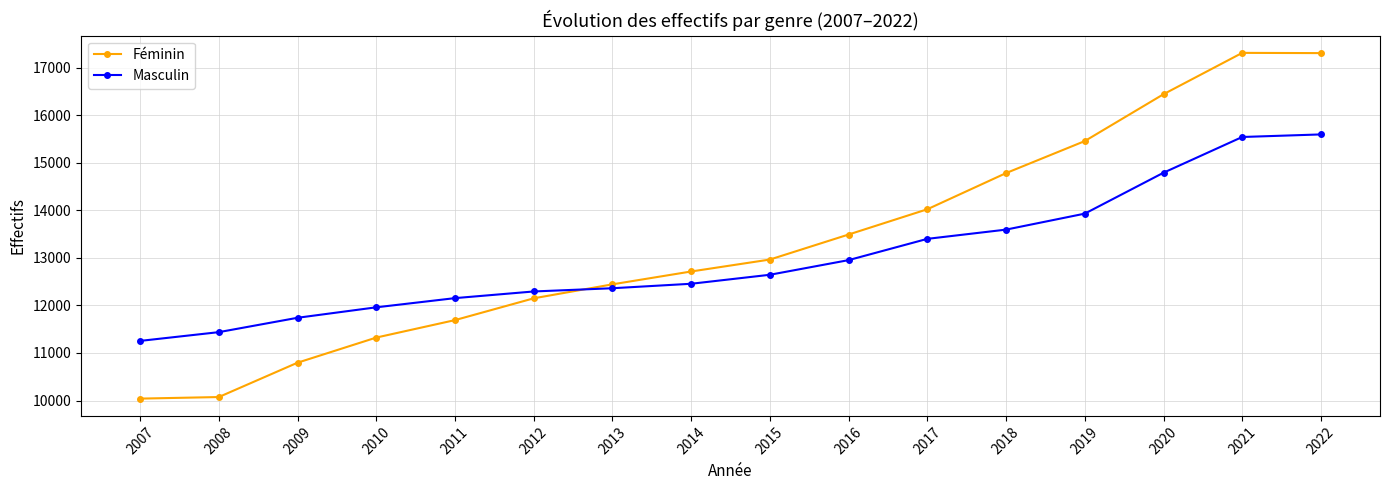

Is the value of Féminin at 2015 greater than the value of Masculin at 2019?

No